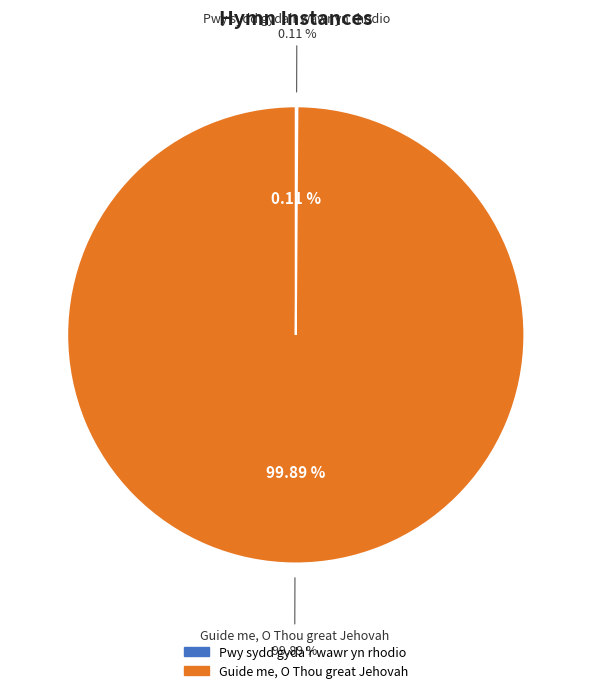

Which category has the biggest portion of the pie?

Guide me, O Thou great Jehovah